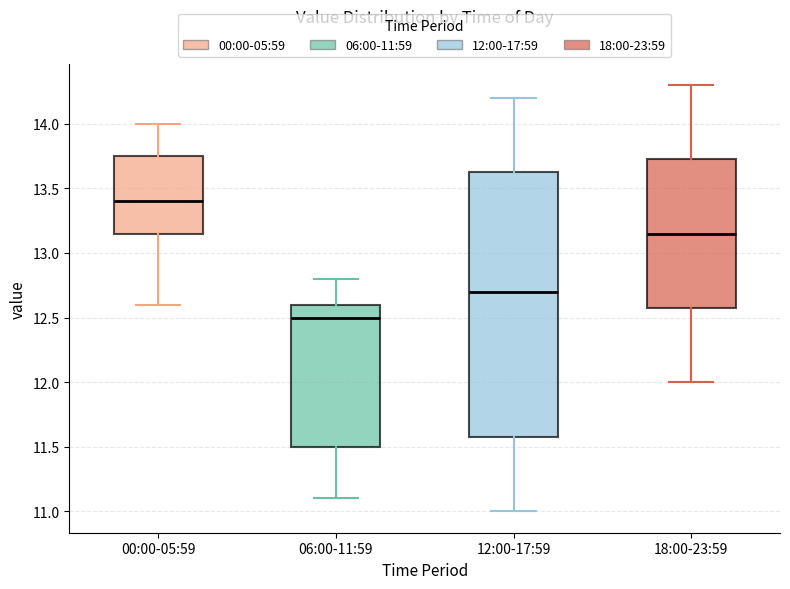

Reading left to right, transcribe this box plot: for each box, give where its median line is, the range the box spans, and where its two whiskers end, as read against the y-axis. The values are not printed on the chart, so give them approximately, as read against the axis.

00:00-05:59: median 13.40, box 13.15 to 13.75, whiskers 12.60 to 14.00
06:00-11:59: median 12.50, box 11.50 to 12.60, whiskers 11.10 to 12.80
12:00-17:59: median 12.70, box 11.60 to 13.65, whiskers 11.00 to 14.20
18:00-23:59: median 13.15, box 12.60 to 13.75, whiskers 12.00 to 14.30